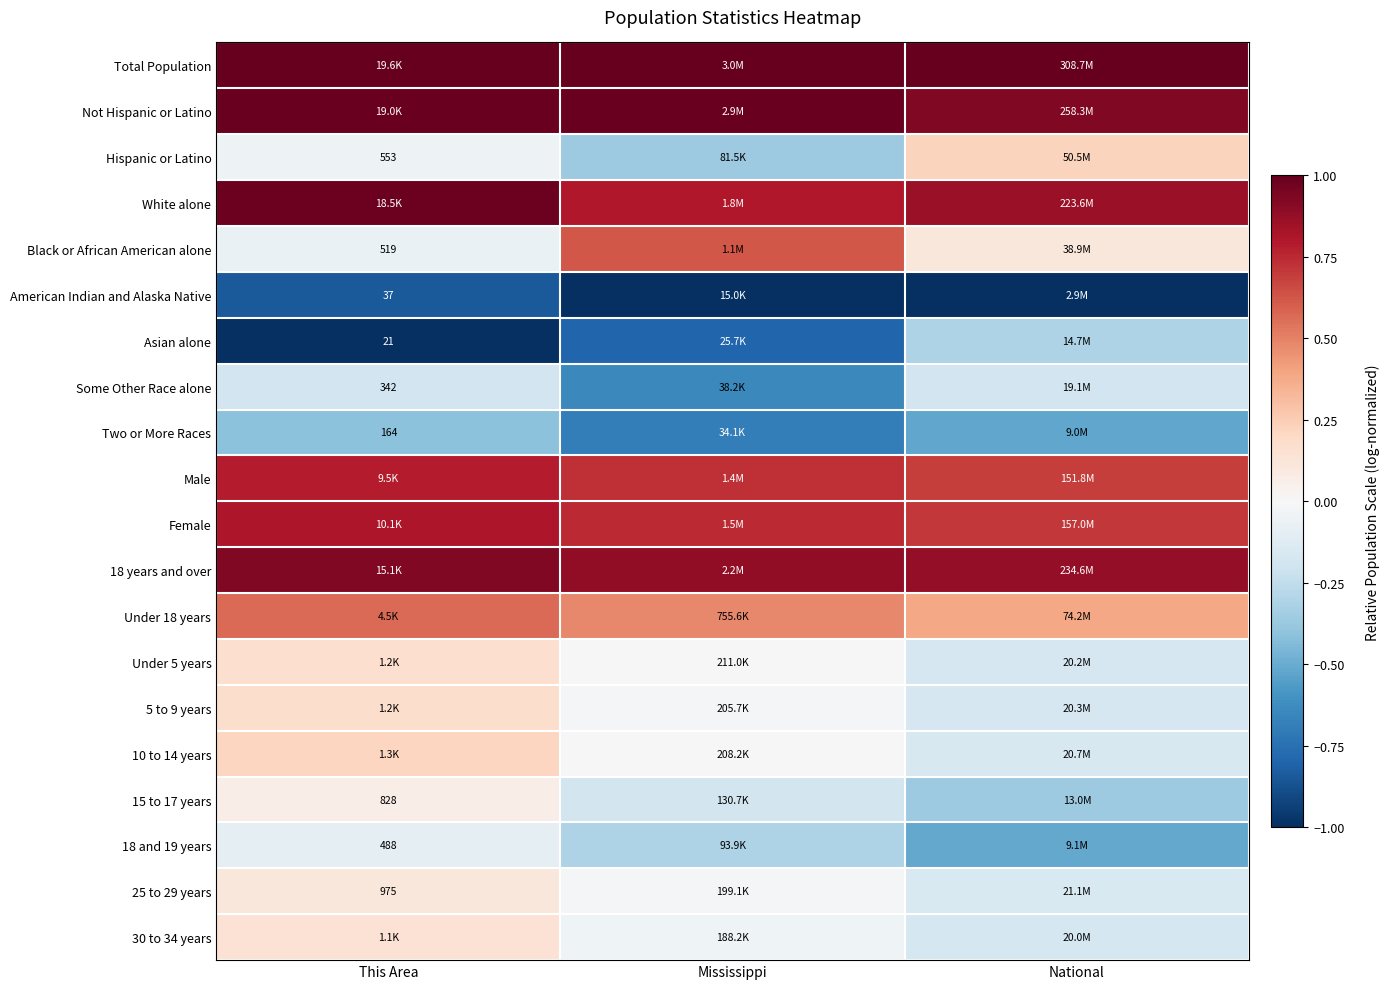

Rank the series at Mississippi from highest to lowest value.

Total Population, Not Hispanic or Latino, 18 years and over, White alone, Female, Male, Black or African American alone, Under 18 years, Under 5 years, 10 to 14 years, 5 to 9 years, 25 to 29 years, 30 to 34 years, 15 to 17 years, 18 and 19 years, Hispanic or Latino, Some Other Race alone, Two or More Races, Asian alone, American Indian and Alaska Native